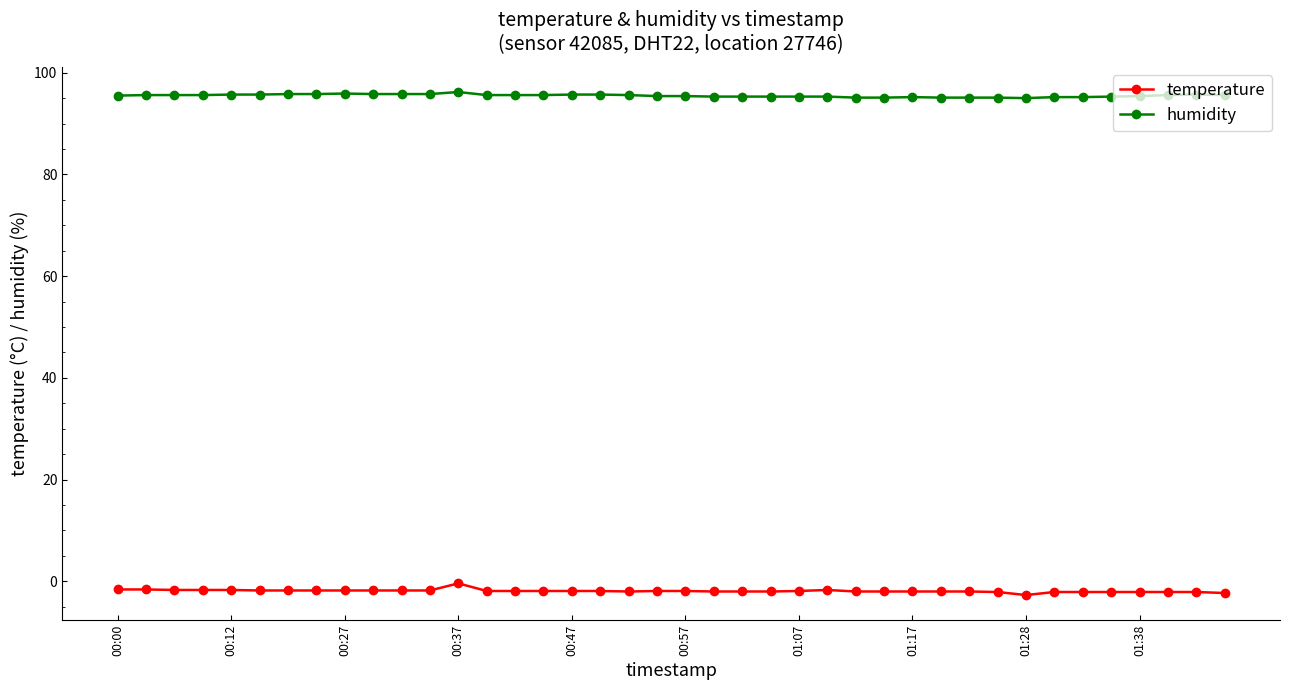

Rank the series by their maximum value, from highest to lowest.

humidity, temperature